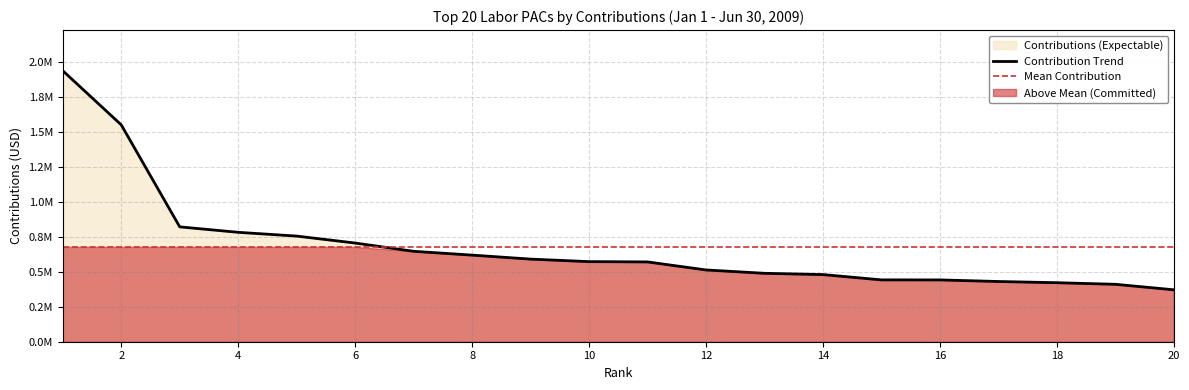

List the labels in order of value, smallest first.

20, 19, 18, 17, 16, 15, 14, 13, 12, 11, 10, 9, 8, 7, 6, 5, 4, 3, 2, 1